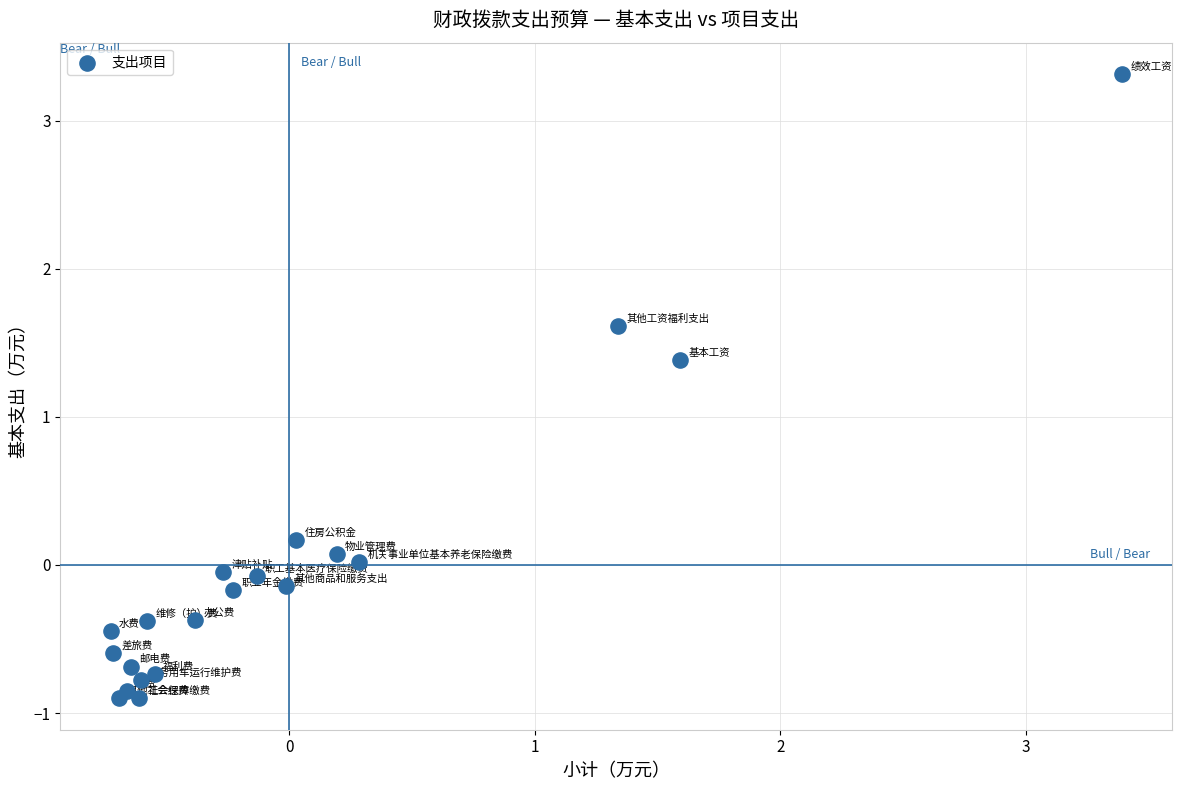

What Y value in the scatter plot is closest to 1?

1.4